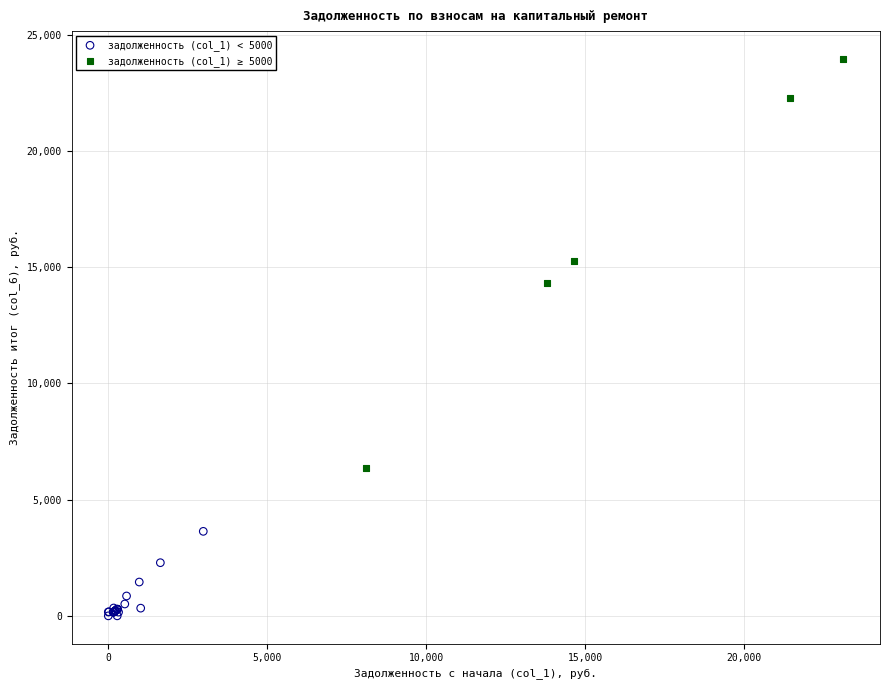

Which series contains the lowest Y value?

задолженность (col_1) < 5000